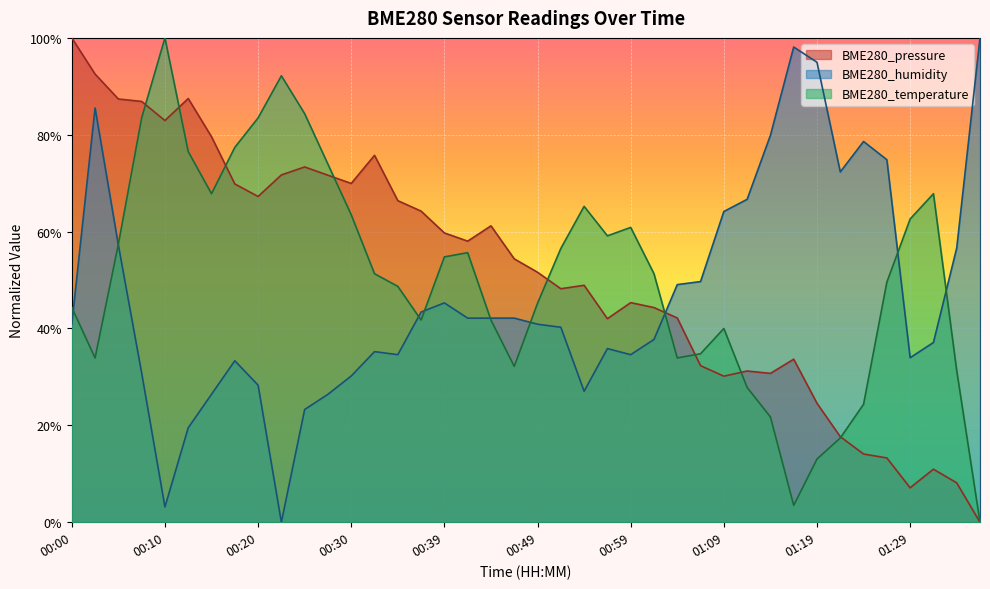

How many interior local valleys does the BME280_humidity series have?

7